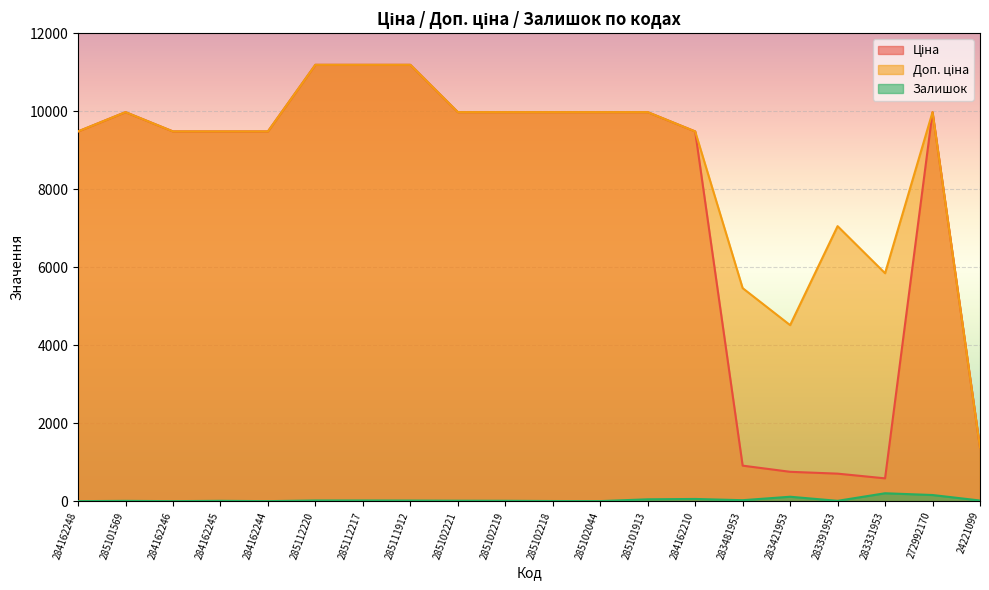

How many interior local valleys does the Залишок series have?

5